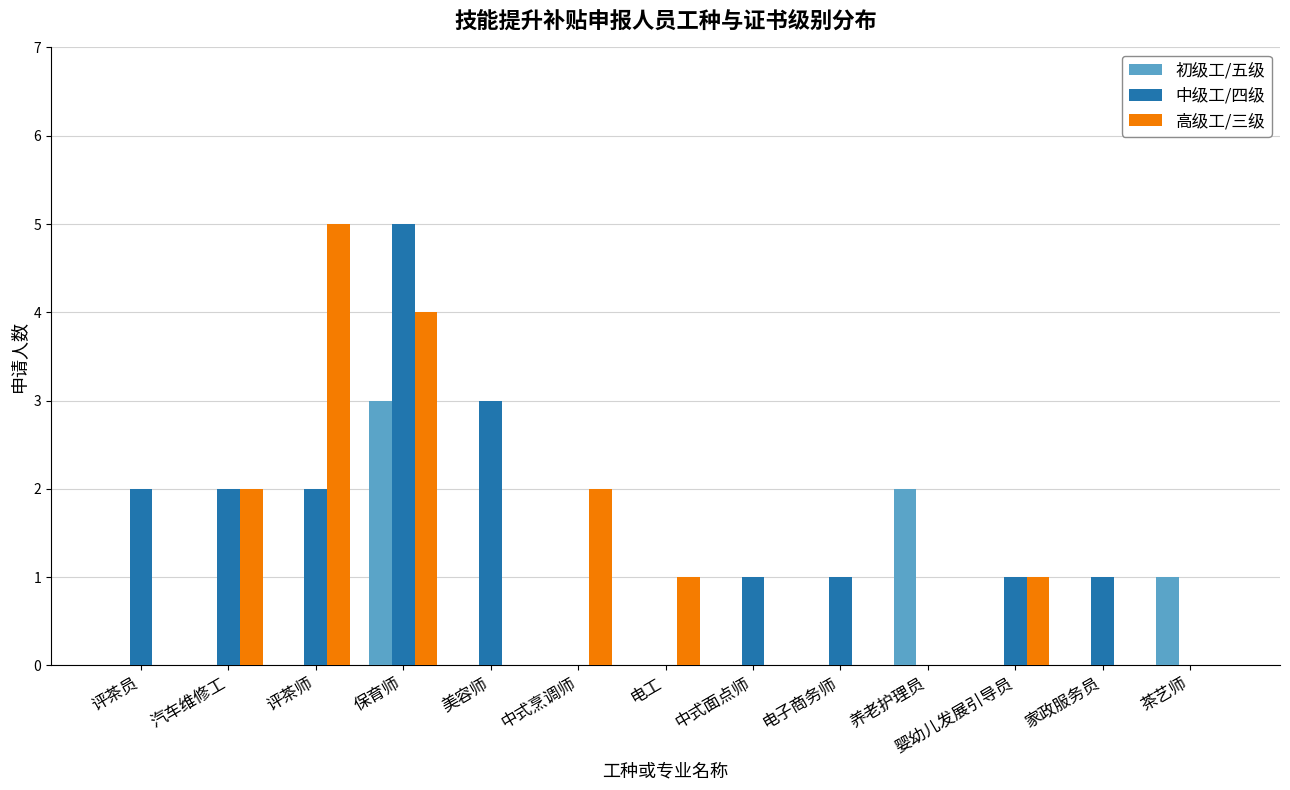

Count the number of categories in the chart.

13